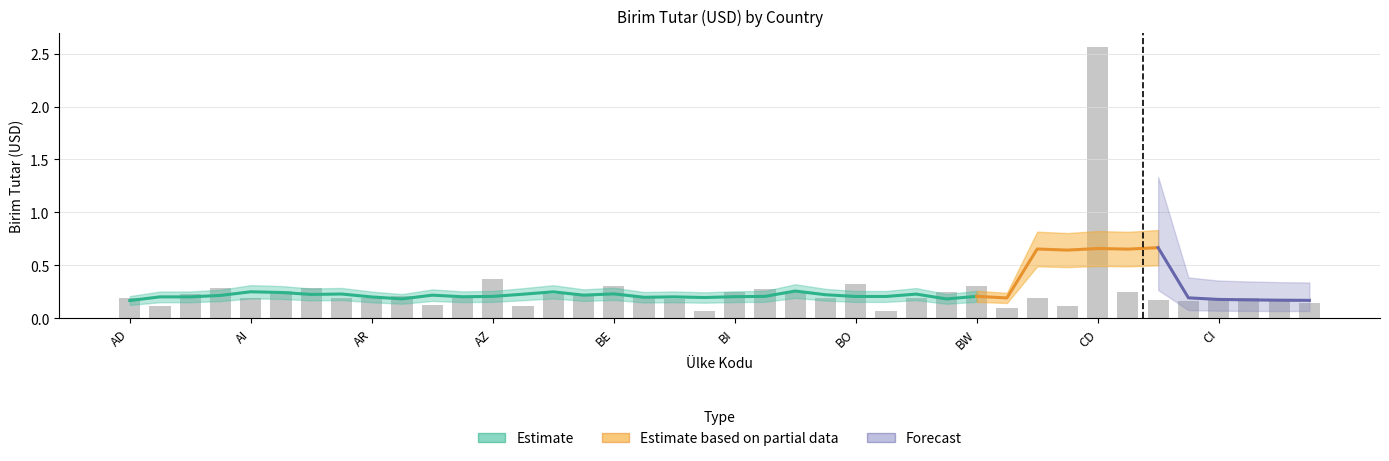

Is it true that the value at BN is 0.1?

False